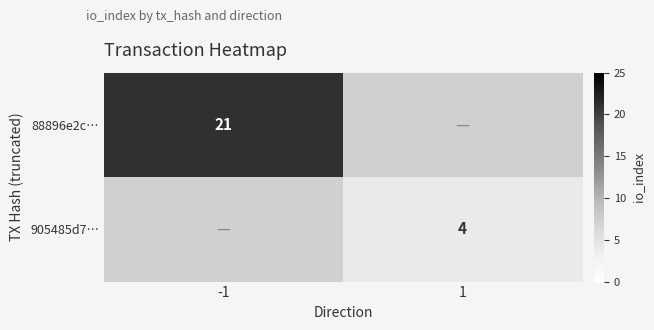

The 88896e2c… series shows 32 at -1. True or false?

False